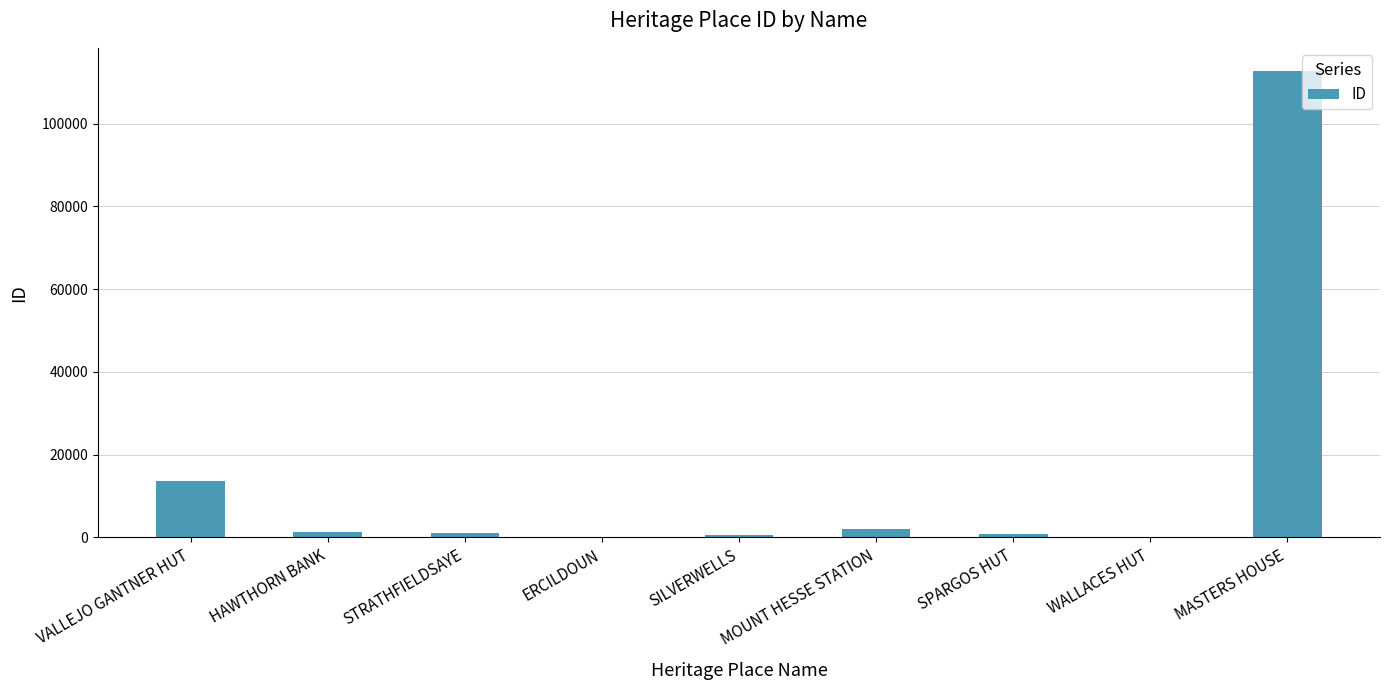

Between MASTERS HOUSE and MOUNT HESSE STATION, which is larger?

MASTERS HOUSE